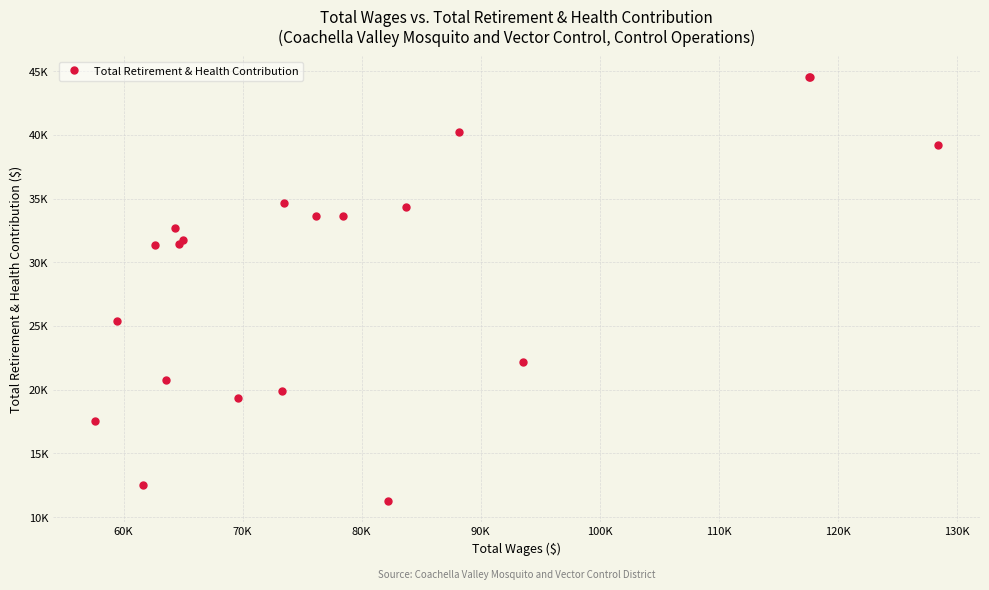

How many series are shown in this chart?

1